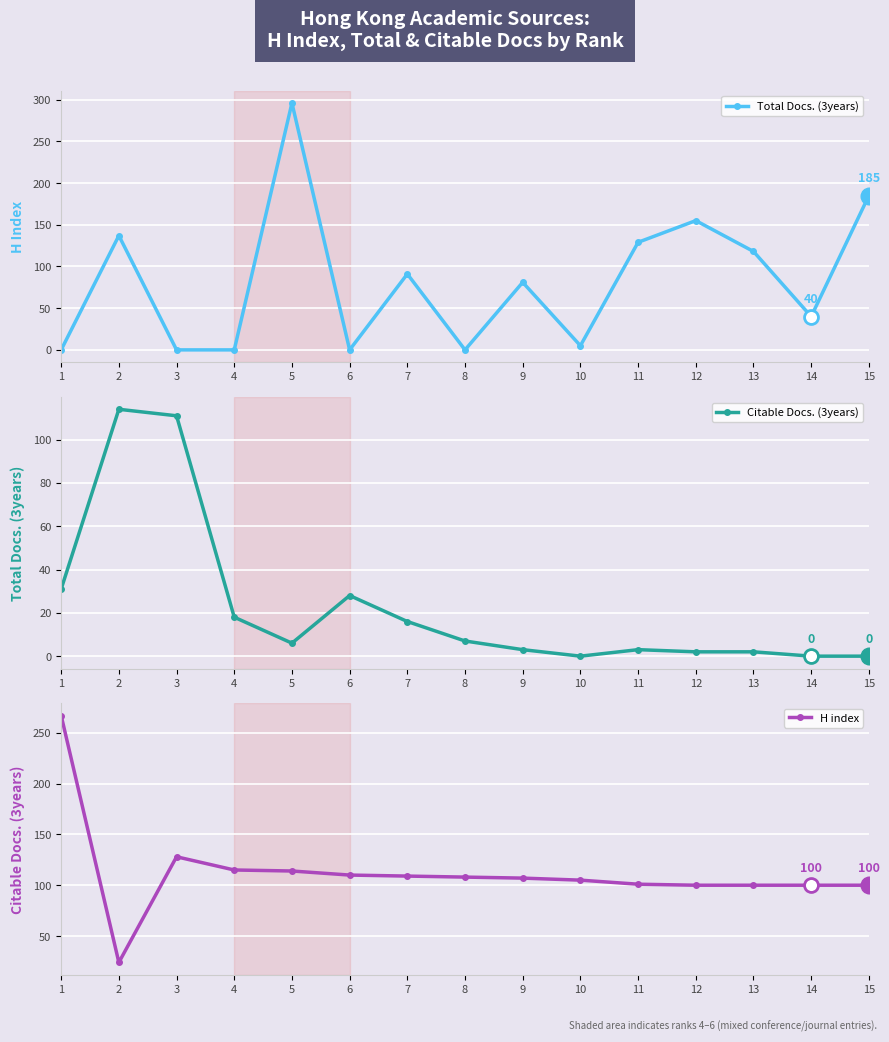

Is the value of Total Docs. (3years) at 4 greater than the value of Citable Docs. (3years) at 2?

No